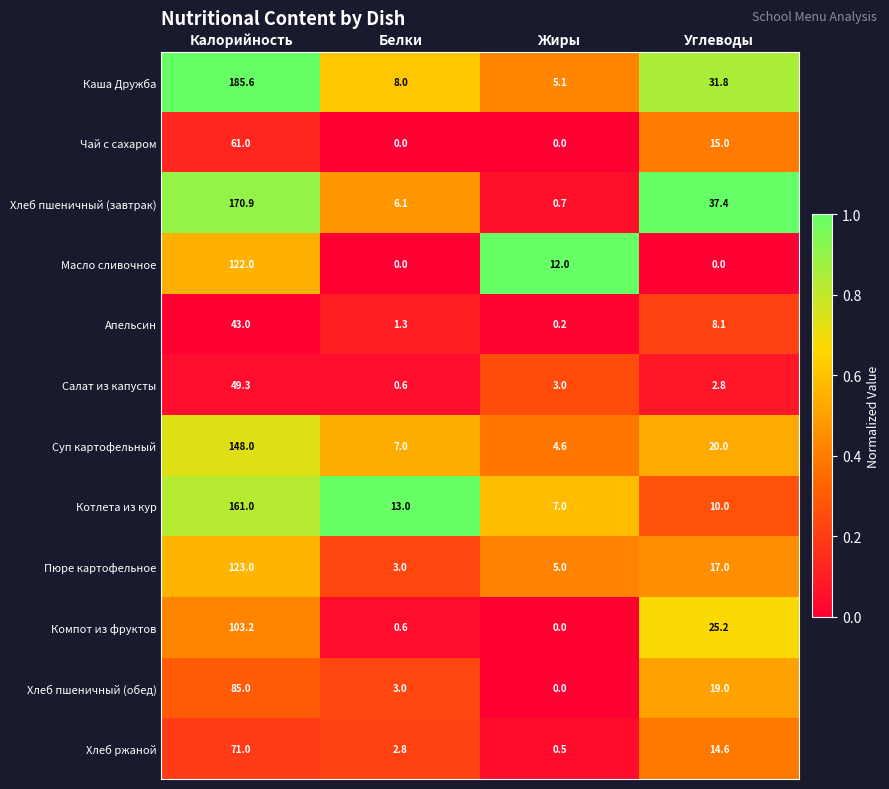

Is the value of Масло сливочное at Углеводы greater than the value of Хлеб пшеничный (обед) at Калорийность?

No